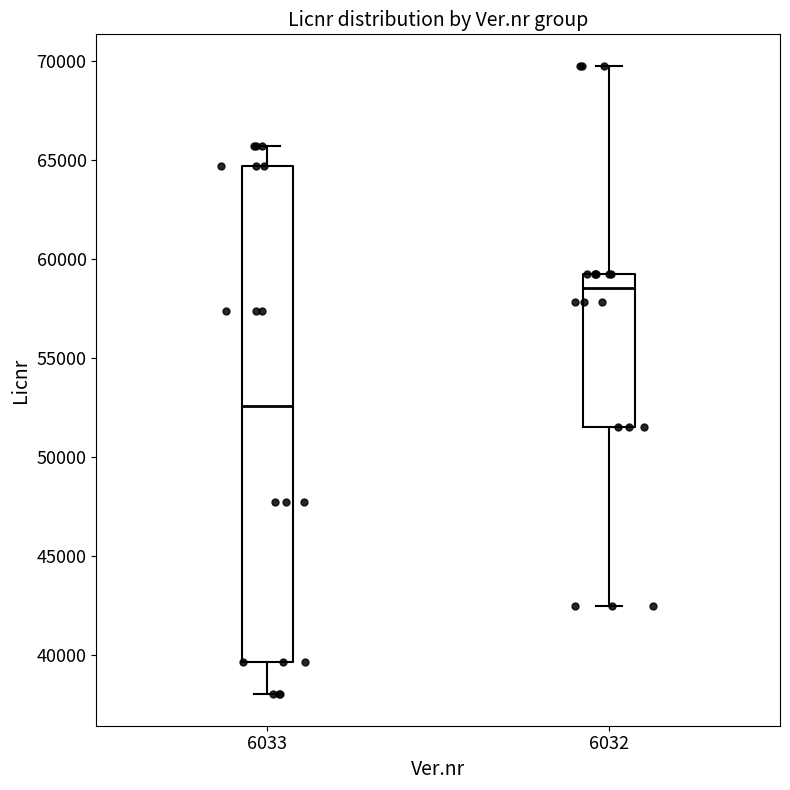

Comparing the boxes themselves (not the whiskers), which one is the tallest?

6033